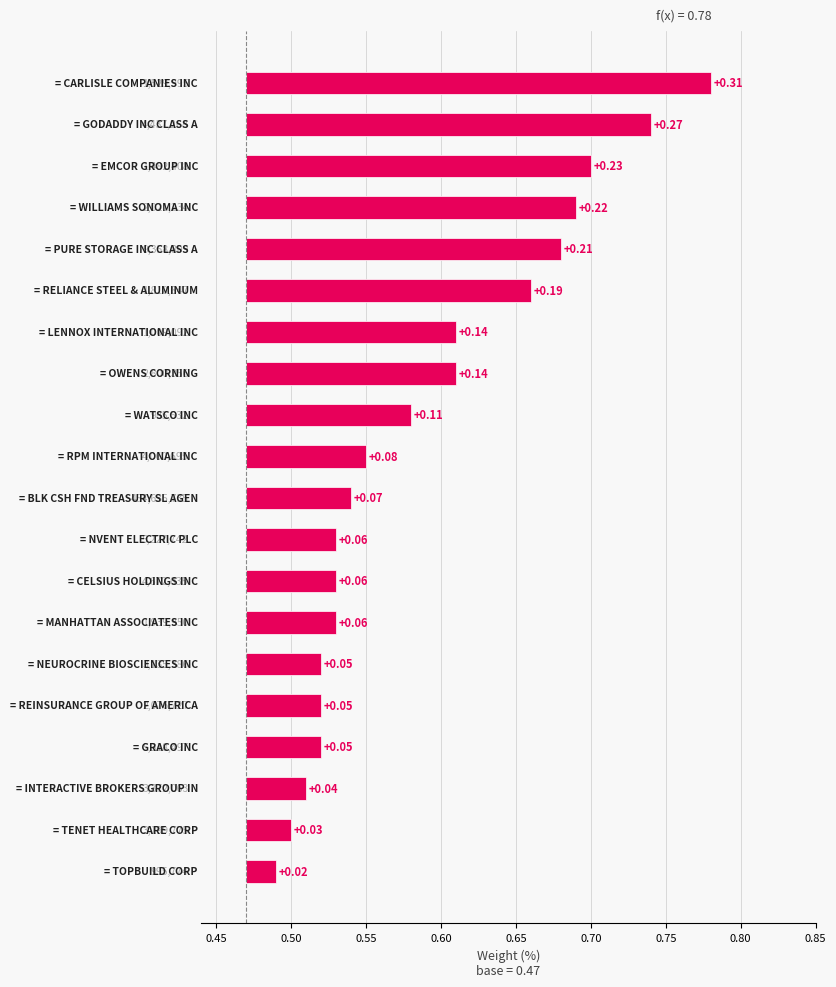

Count the number of categories in the chart.

20